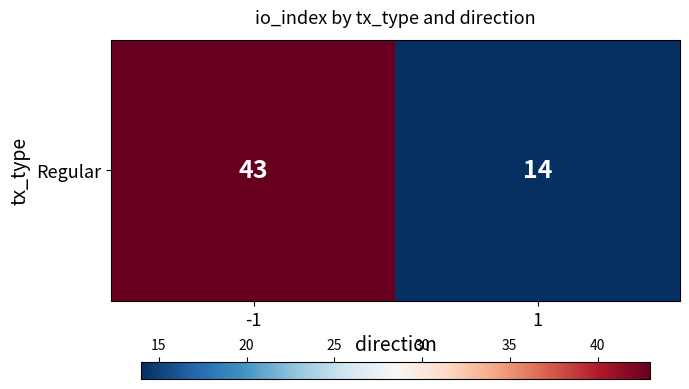

The value at -1 is 43. True or false?

True